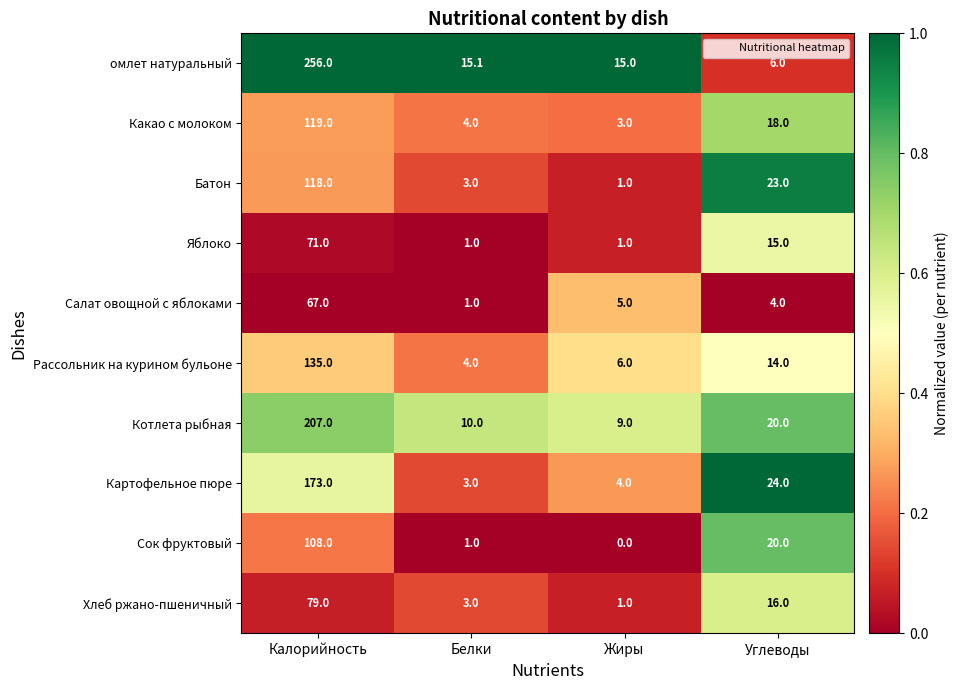

List the series in order of their peak value, lowest first.

Салат овощной с яблоками, Яблоко, Хлеб ржано-пшеничный, Сок фруктовый, Батон, Какао с молоком, Рассольник на курином бульоне, Картофельное пюре, Котлета рыбная, омлет натуральный